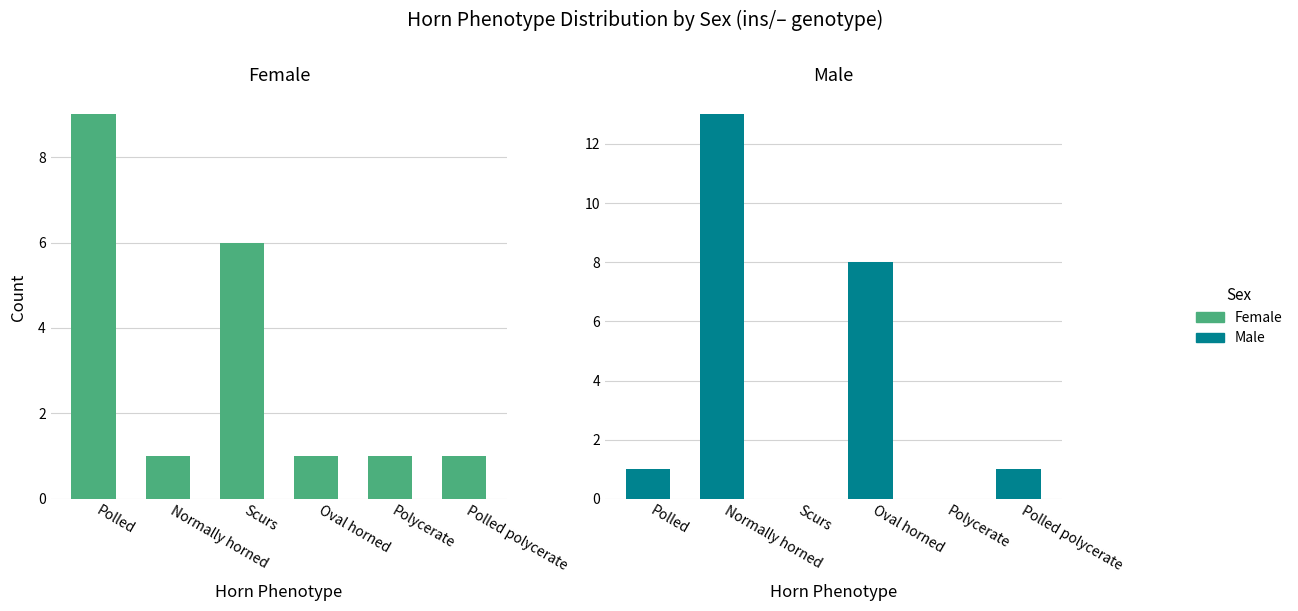

List the series in order of their peak value, lowest first.

Female, Male